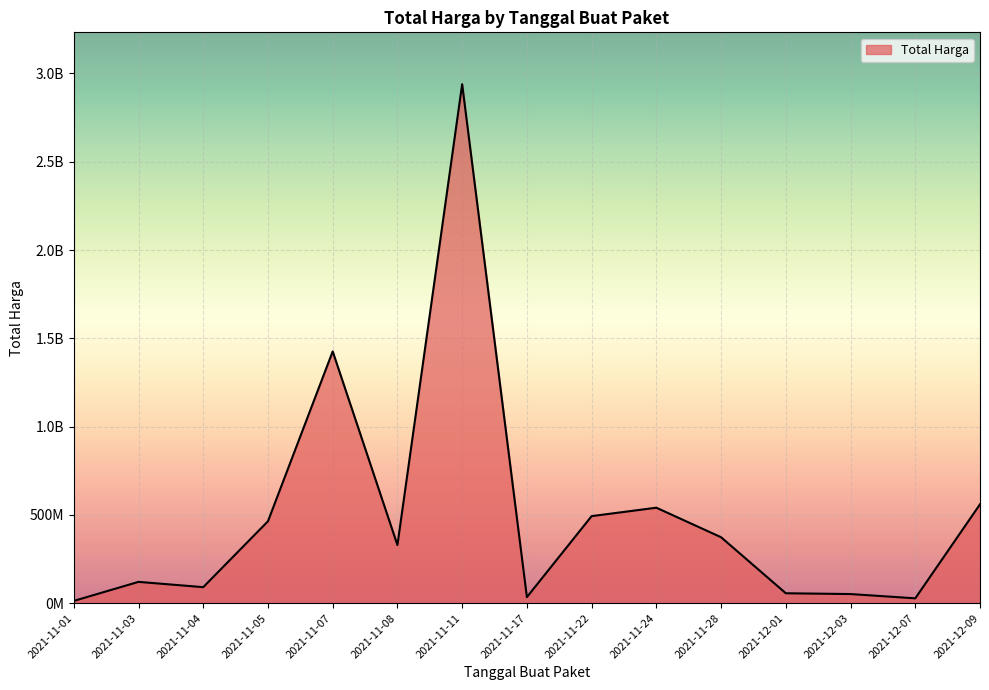

True or false: the data shows 45758121 at 2021-11-17.

False